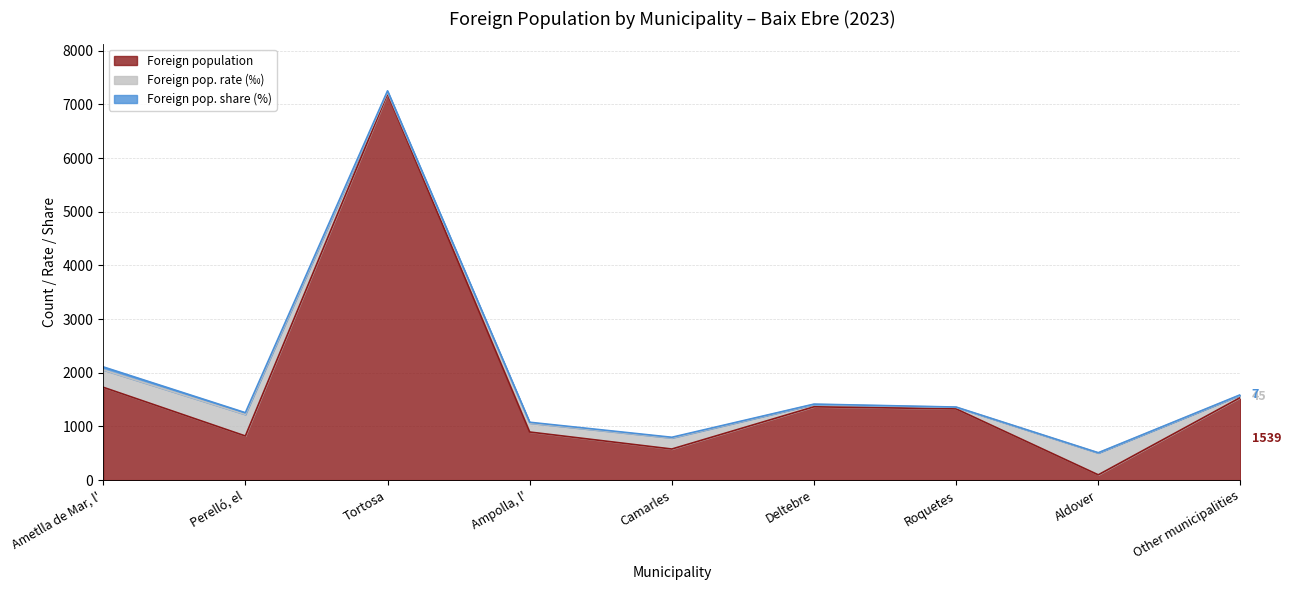

What is the sum of all Foreign pop. rate (‰) values?

1658